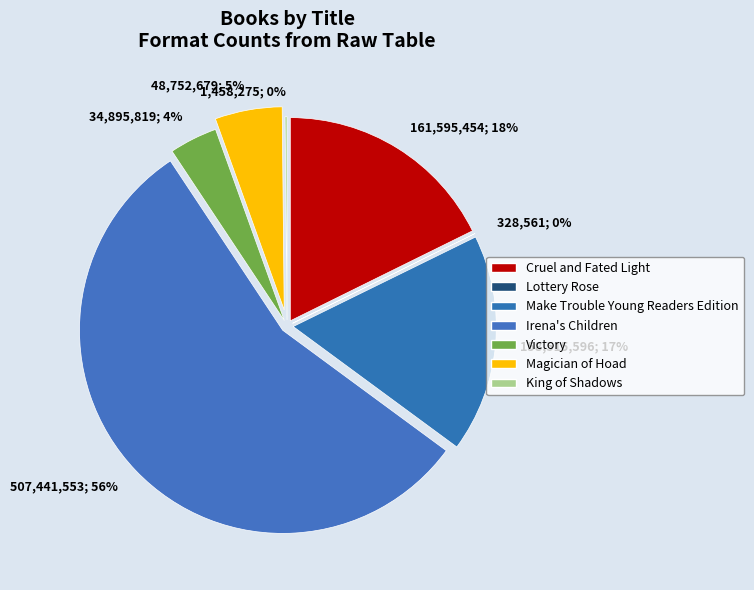

Count the number of slices in the pie.

7